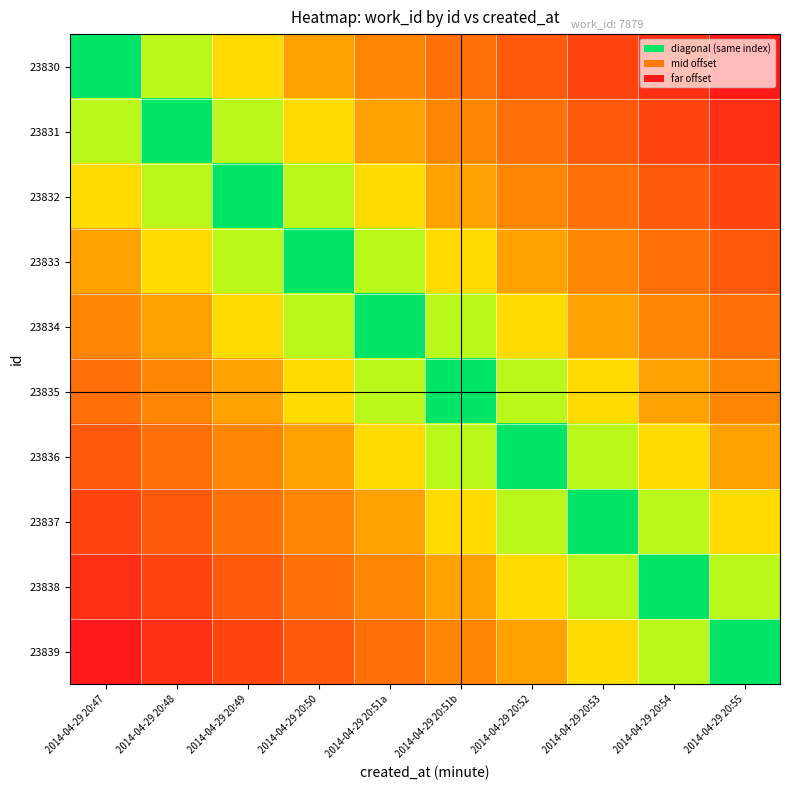

Reading right to left, list all the values displayed in this chart.

23830: 2014-04-29 20:55=1.0	2014-04-29 20:54=0.9	2014-04-29 20:53=0.8	2014-04-29 20:52=0.7	2014-04-29 20:51b=0.6	2014-04-29 20:51a=0.4	2014-04-29 20:50=0.3	2014-04-29 20:49=0.2	2014-04-29 20:48=0.1	2014-04-29 20:47=0.0
23831: 2014-04-29 20:55=0.9	2014-04-29 20:54=0.8	2014-04-29 20:53=0.7	2014-04-29 20:52=0.6	2014-04-29 20:51b=0.4	2014-04-29 20:51a=0.3	2014-04-29 20:50=0.2	2014-04-29 20:49=0.1	2014-04-29 20:48=0.0	2014-04-29 20:47=0.1
23832: 2014-04-29 20:55=0.8	2014-04-29 20:54=0.7	2014-04-29 20:53=0.6	2014-04-29 20:52=0.4	2014-04-29 20:51b=0.3	2014-04-29 20:51a=0.2	2014-04-29 20:50=0.1	2014-04-29 20:49=0.0	2014-04-29 20:48=0.1	2014-04-29 20:47=0.2
23833: 2014-04-29 20:55=0.7	2014-04-29 20:54=0.6	2014-04-29 20:53=0.4	2014-04-29 20:52=0.3	2014-04-29 20:51b=0.2	2014-04-29 20:51a=0.1	2014-04-29 20:50=0.0	2014-04-29 20:49=0.1	2014-04-29 20:48=0.2	2014-04-29 20:47=0.3
23834: 2014-04-29 20:55=0.6	2014-04-29 20:54=0.4	2014-04-29 20:53=0.3	2014-04-29 20:52=0.2	2014-04-29 20:51b=0.1	2014-04-29 20:51a=0.0	2014-04-29 20:50=0.1	2014-04-29 20:49=0.2	2014-04-29 20:48=0.3	2014-04-29 20:47=0.4
23835: 2014-04-29 20:55=0.4	2014-04-29 20:54=0.3	2014-04-29 20:53=0.2	2014-04-29 20:52=0.1	2014-04-29 20:51b=0.0	2014-04-29 20:51a=0.1	2014-04-29 20:50=0.2	2014-04-29 20:49=0.3	2014-04-29 20:48=0.4	2014-04-29 20:47=0.6
23836: 2014-04-29 20:55=0.3	2014-04-29 20:54=0.2	2014-04-29 20:53=0.1	2014-04-29 20:52=0.0	2014-04-29 20:51b=0.1	2014-04-29 20:51a=0.2	2014-04-29 20:50=0.3	2014-04-29 20:49=0.4	2014-04-29 20:48=0.6	2014-04-29 20:47=0.7
23837: 2014-04-29 20:55=0.2	2014-04-29 20:54=0.1	2014-04-29 20:53=0.0	2014-04-29 20:52=0.1	2014-04-29 20:51b=0.2	2014-04-29 20:51a=0.3	2014-04-29 20:50=0.4	2014-04-29 20:49=0.6	2014-04-29 20:48=0.7	2014-04-29 20:47=0.8
23838: 2014-04-29 20:55=0.1	2014-04-29 20:54=0.0	2014-04-29 20:53=0.1	2014-04-29 20:52=0.2	2014-04-29 20:51b=0.3	2014-04-29 20:51a=0.4	2014-04-29 20:50=0.6	2014-04-29 20:49=0.7	2014-04-29 20:48=0.8	2014-04-29 20:47=0.9
23839: 2014-04-29 20:55=0.0	2014-04-29 20:54=0.1	2014-04-29 20:53=0.2	2014-04-29 20:52=0.3	2014-04-29 20:51b=0.4	2014-04-29 20:51a=0.6	2014-04-29 20:50=0.7	2014-04-29 20:49=0.8	2014-04-29 20:48=0.9	2014-04-29 20:47=1.0